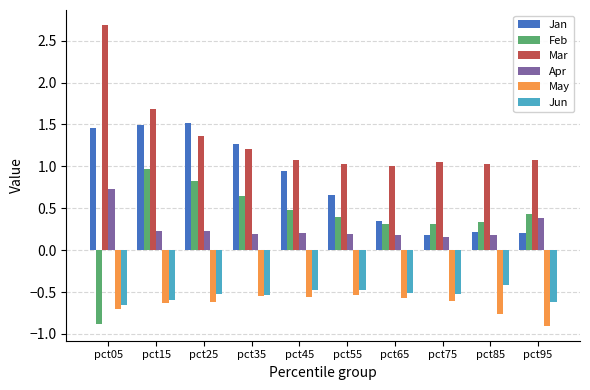

What is the sum of all May values?

-6.4